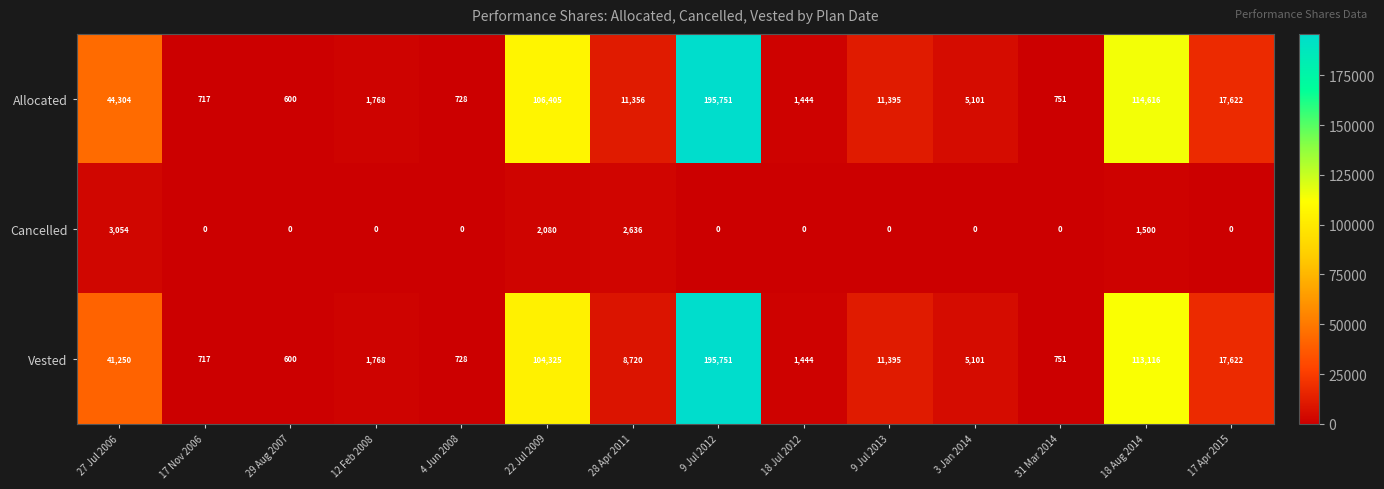

At which category is the sum across all series the highest?

9 Jul 2012